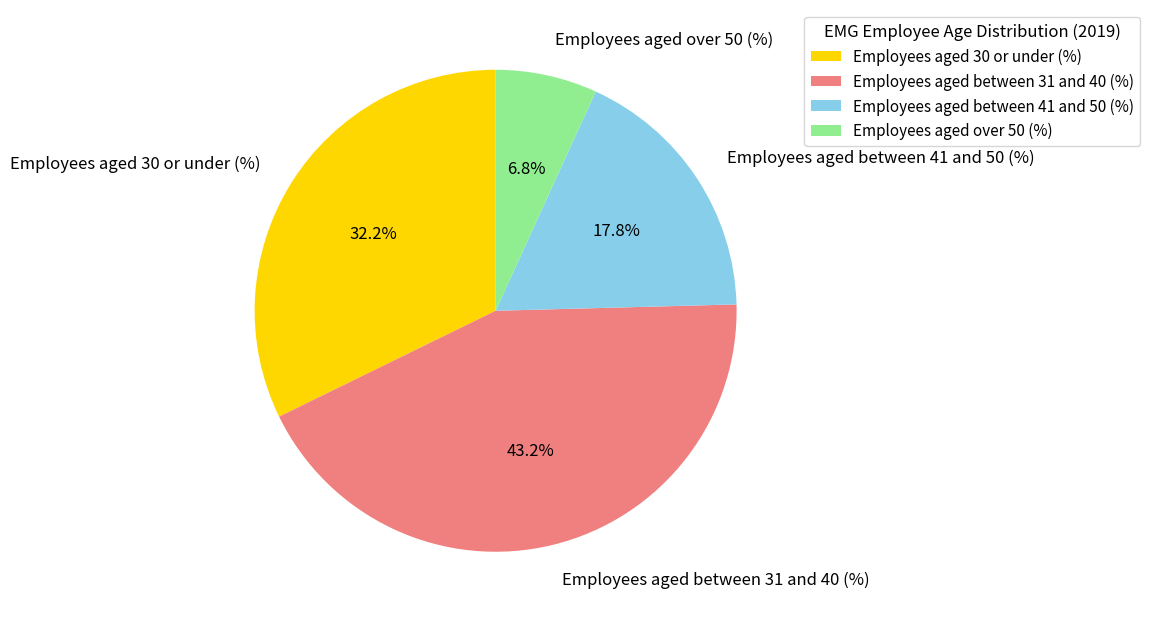

To the nearest percent, what portion does Employees aged between 31 and 40 (%) represent?

43%